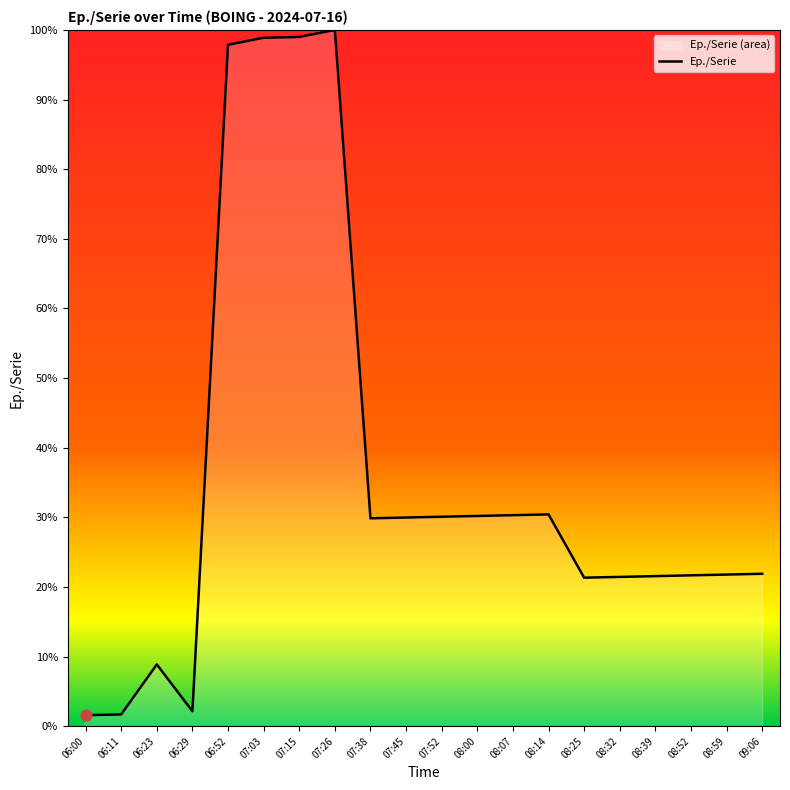

Which has a higher value, 08:52 or 09:06?

09:06